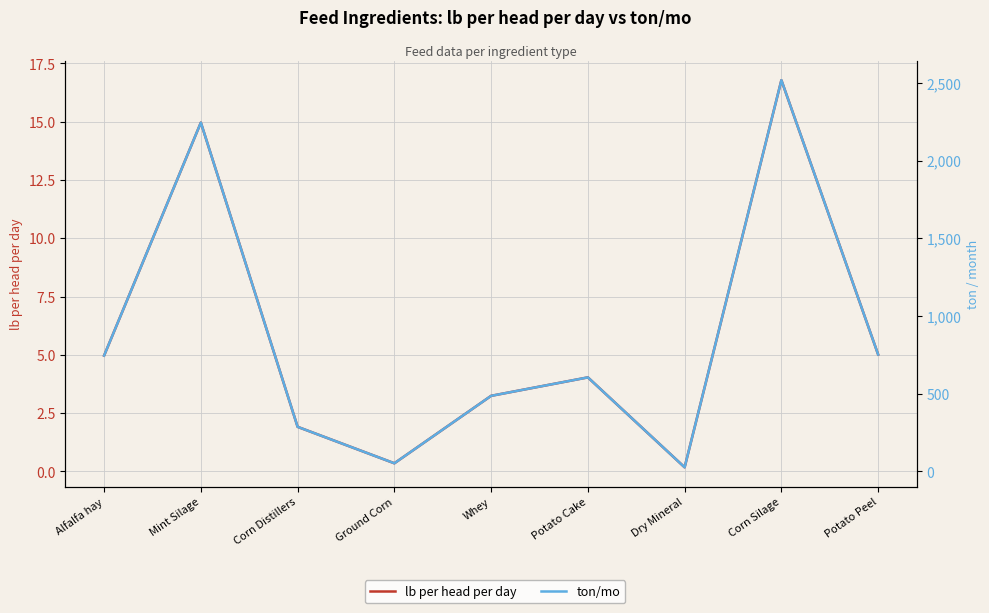

How many values in the ton/mo series are below 604?

4